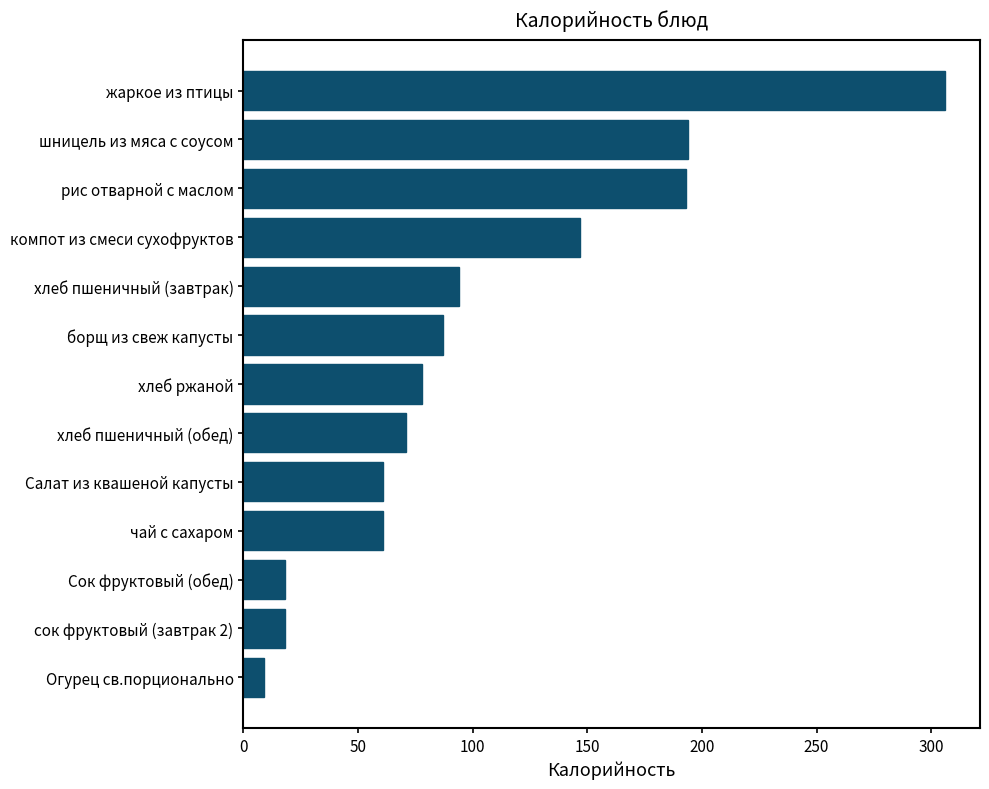

Which label corresponds to the smallest value in the chart?

Огурец св.порционально